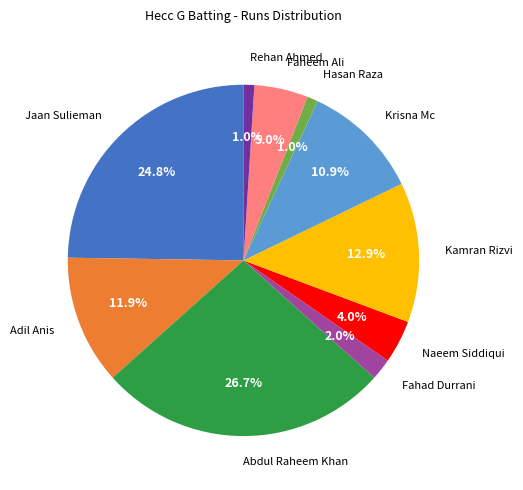

Does any single category account for the majority?

No